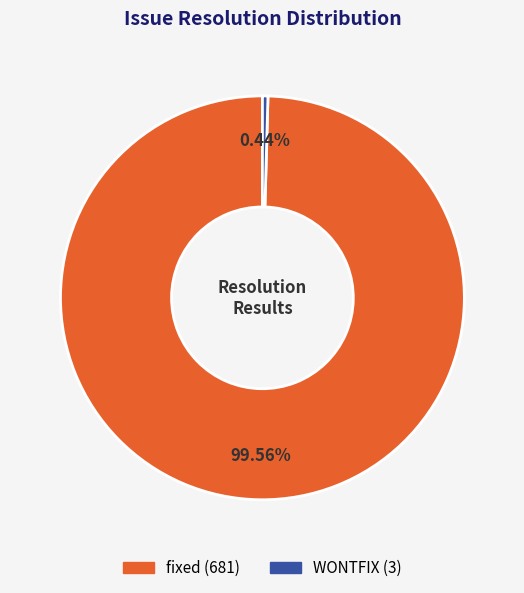

Does any single category account for the majority?

Yes